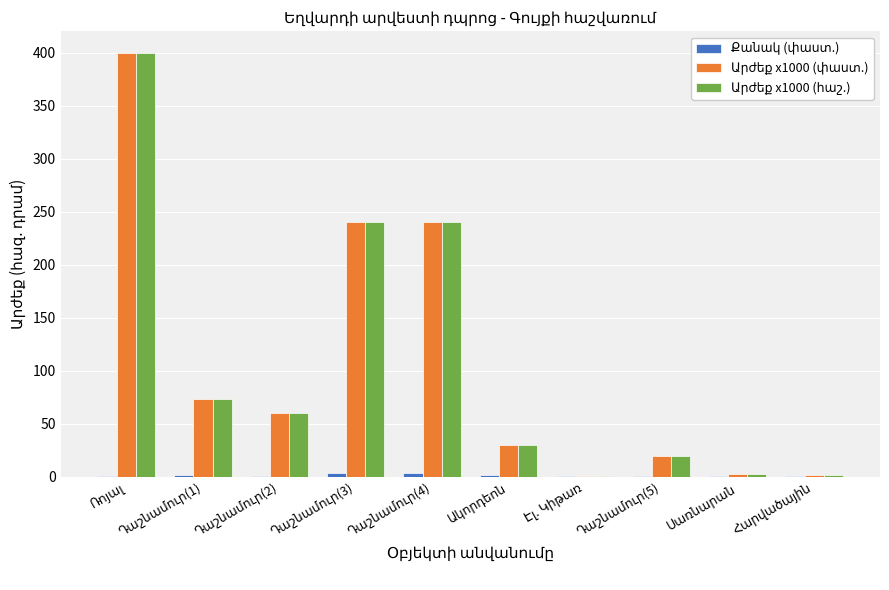

What is the greatest value displayed?

400.0